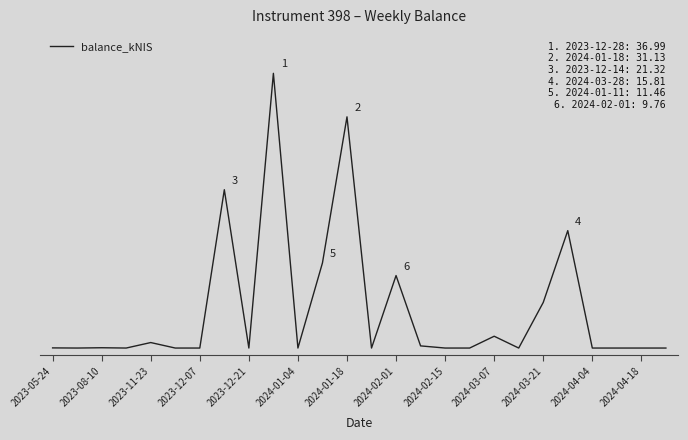

Reading left to right, what are all the values shown in this chart?

0.0	0.0	0.0	0.0	0.7	0.0	0.0	21.3	0.0	37.0	0.0	11.5	31.1	0.0	9.8	0.3	0.0	0.0	1.6	0.0	6.1	15.8	0.0	0.0	0.0	0.0